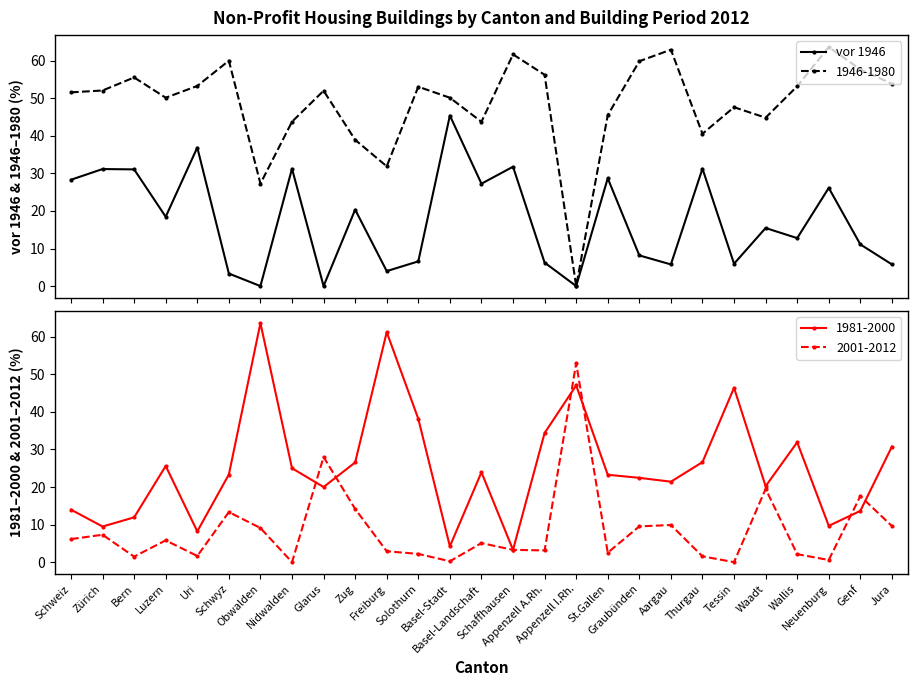

Reading left to right, what are all the values shown in this chart?

Schweiz=28.3	Zürich=31.2	Bern=31.1	Luzern=18.5	Uri=36.9	Schwyz=3.3	Obwalden=0.0	Nidwalden=31.2	Glarus=0.0	Zug=20.4	Freiburg=4.0	Solothurn=6.6	Basel-Stadt=45.4	Basel-Landschaft=27.3	Schaffhausen=31.8	Appenzell A.Rh.=6.2	Appenzell I.Rh.=0.0	St.Gallen=28.7	Graubünden=8.2	Aargau=5.8	Thurgau=31.3	Tessin=6.0	Waadt=15.5	Wallis=12.8	Neuenburg=26.1	Genf=11.1	Jura=5.8